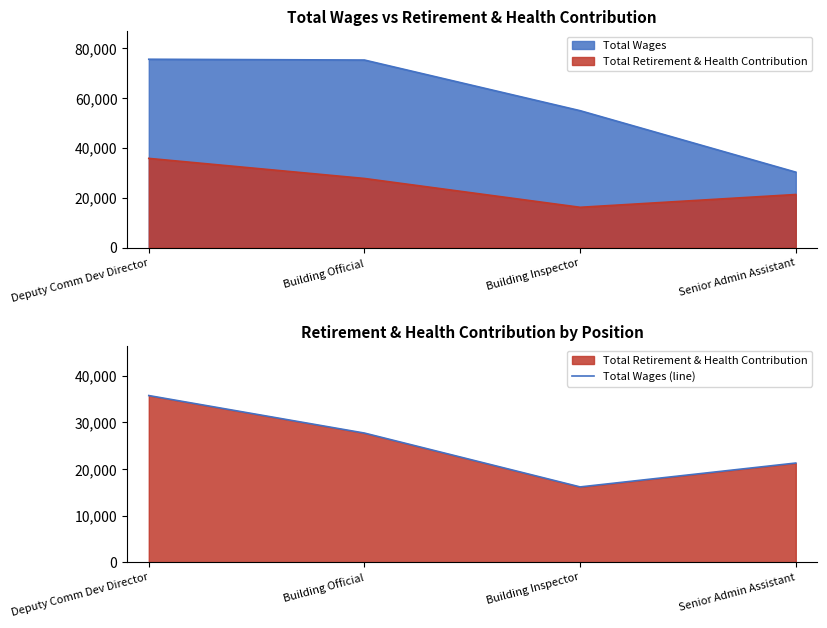

The chart shows a value of 32534 at Senior Admin Assistant. True or false?

False